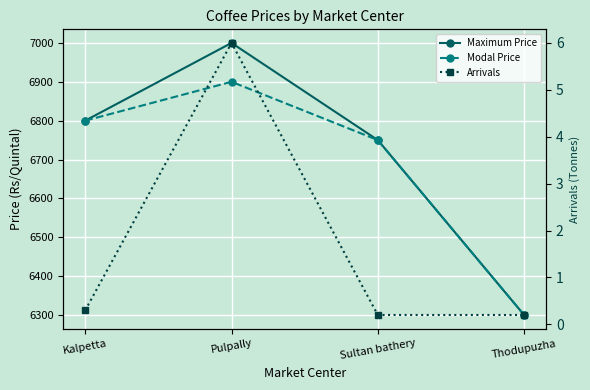

What is the difference between the maximum and minimum values in the Arrivals series?

5.8